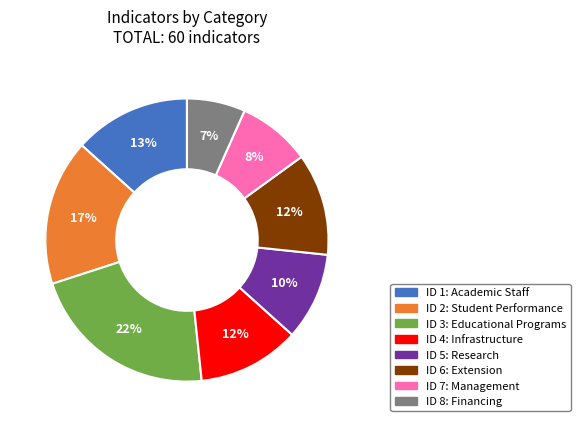

Does any single category account for the majority?

No